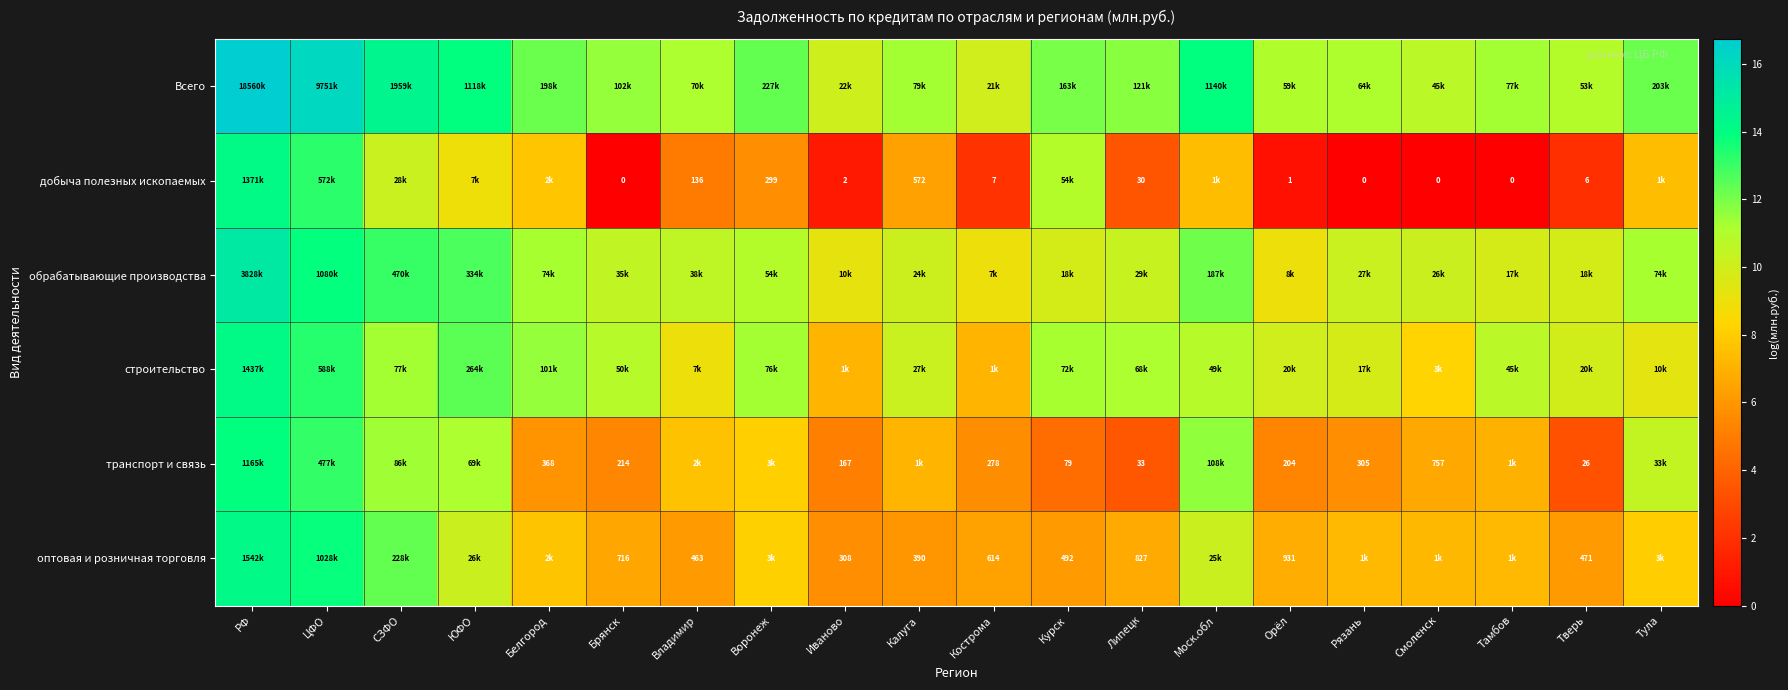

Is the value of транспорт и связь at Курск greater than the value of добыча полезных ископаемых at Калуга?

No